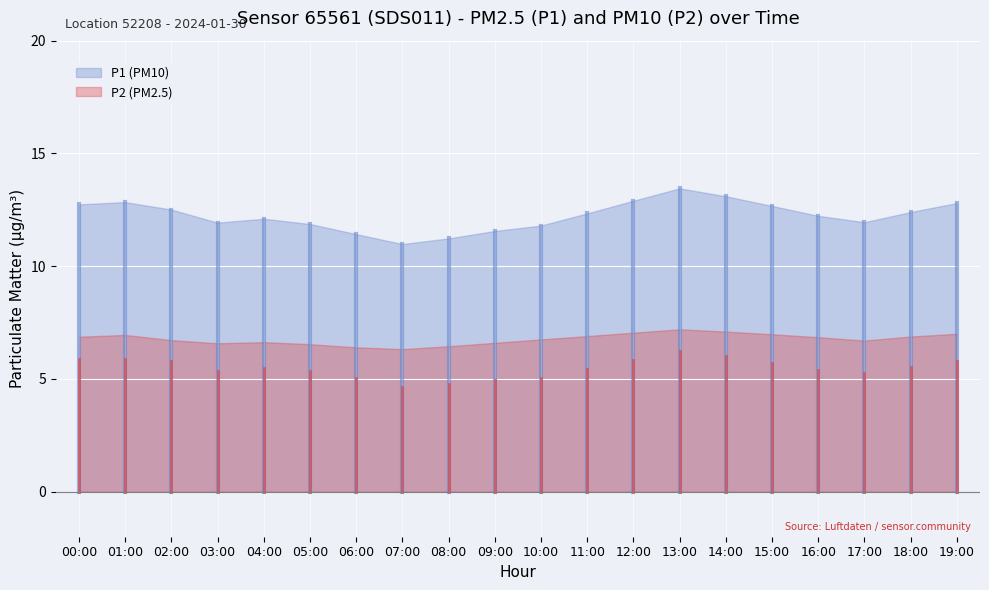

Rank the categories by P1 value from highest to lowest.

13:00, 14:00, 12:00, 01:00, 19:00, 00:00, 15:00, 02:00, 18:00, 11:00, 16:00, 04:00, 17:00, 03:00, 05:00, 10:00, 09:00, 06:00, 08:00, 07:00